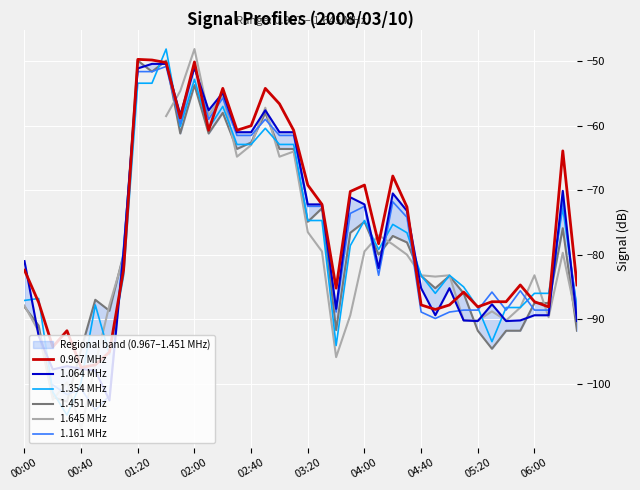

What is the maximum value for 0.967 MHz?

-49.7